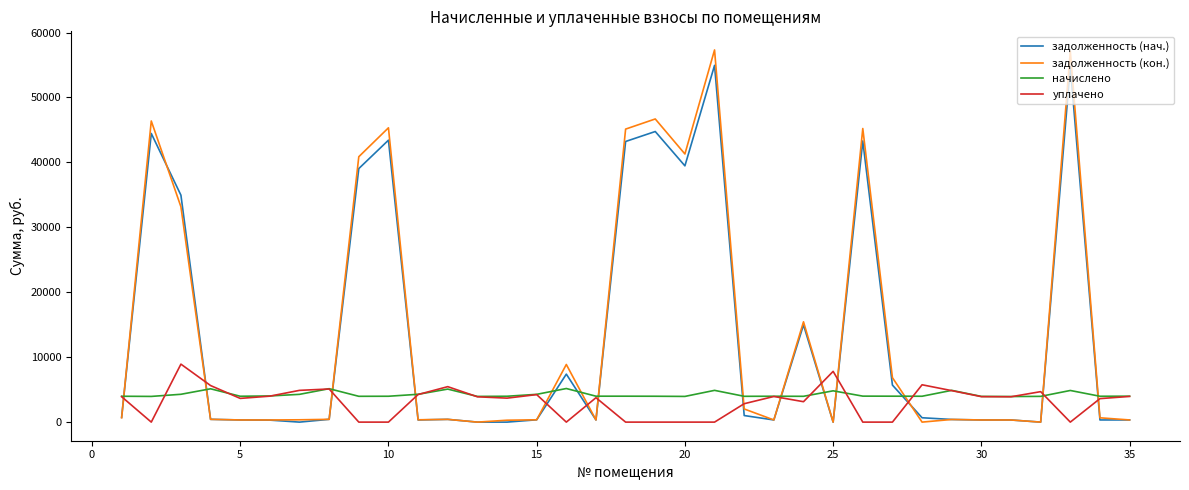

Does the chart have visible grid lines?

No